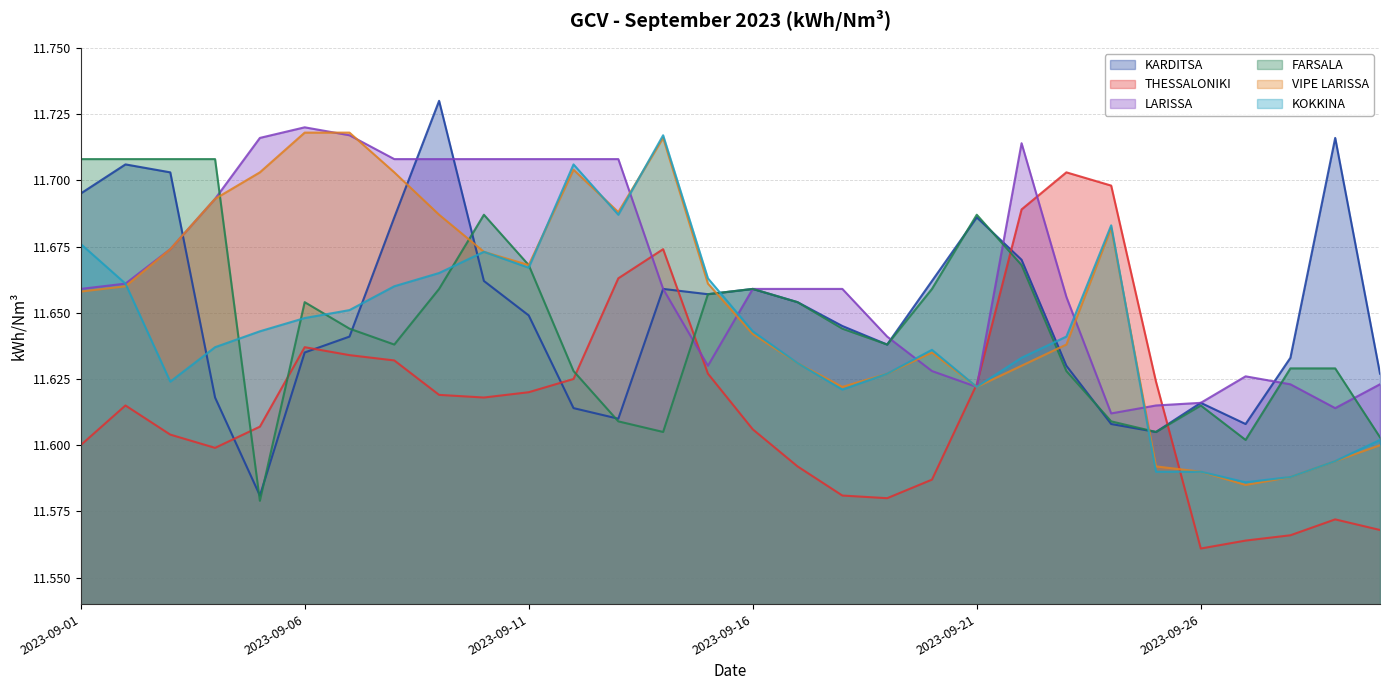

The value of LARISSA at 2023-09-10 is 11.7. True or false?

True